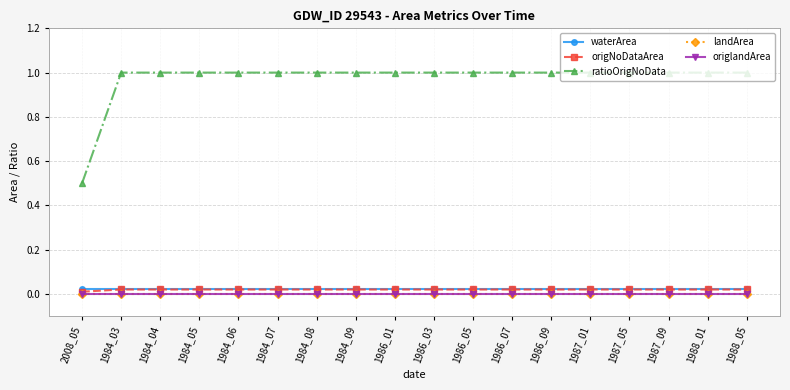

Reading left to right, extract all data points from this chart.

waterArea: 0.0	0.0	0.0	0.0	0.0	0.0	0.0	0.0	0.0	0.0	0.0	0.0	0.0	0.0	0.0	0.0	0.0	0.0
origNoDataArea: 0.0	0.0	0.0	0.0	0.0	0.0	0.0	0.0	0.0	0.0	0.0	0.0	0.0	0.0	0.0	0.0	0.0	0.0
ratioOrigNoData: 0.5	1.0	1.0	1.0	1.0	1.0	1.0	1.0	1.0	1.0	1.0	1.0	1.0	1.0	1.0	1.0	1.0	1.0
landArea: 0.0	0.0	0.0	0.0	0.0	0.0	0.0	0.0	0.0	0.0	0.0	0.0	0.0	0.0	0.0	0.0	0.0	0.0
origlandArea: 0.0	0.0	0.0	0.0	0.0	0.0	0.0	0.0	0.0	0.0	0.0	0.0	0.0	0.0	0.0	0.0	0.0	0.0